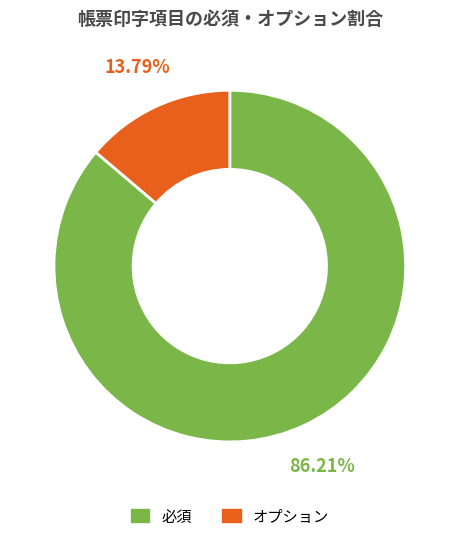

Do オプション and 必須 together represent more than half of the pie?

Yes